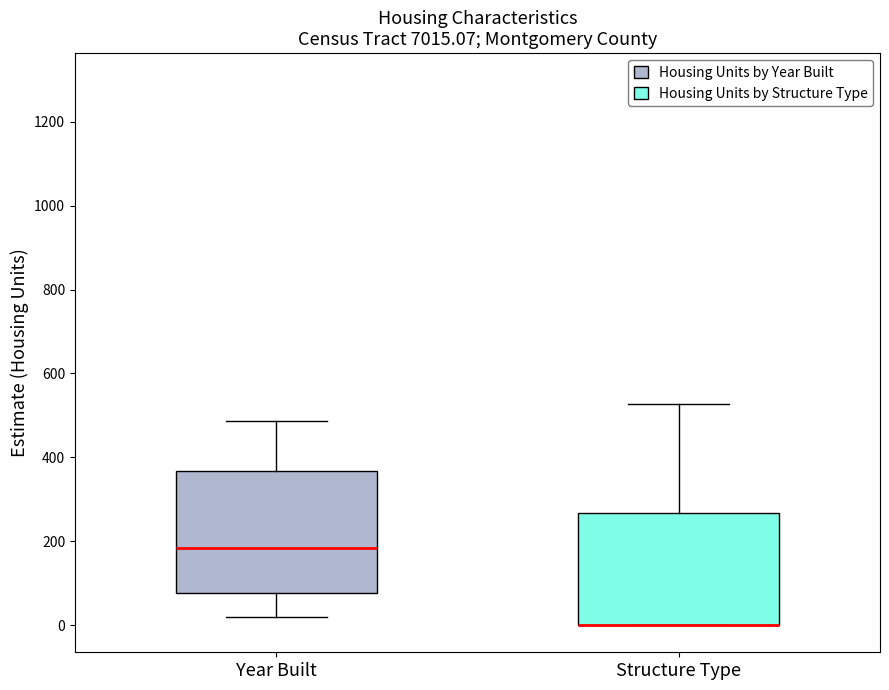

Reading left to right, read every box against the y-axis: the position of its median line, the range the box covers, and the ends of its whiskers. The values are not printed on the chart, so give them approximately, as read against the axis.

Year Built: median 180, box 80 to 360, whiskers 20 to 480
Structure Type: median 0 (drawn on the box's lower edge), box 0 to 260, whiskers 0 to 520